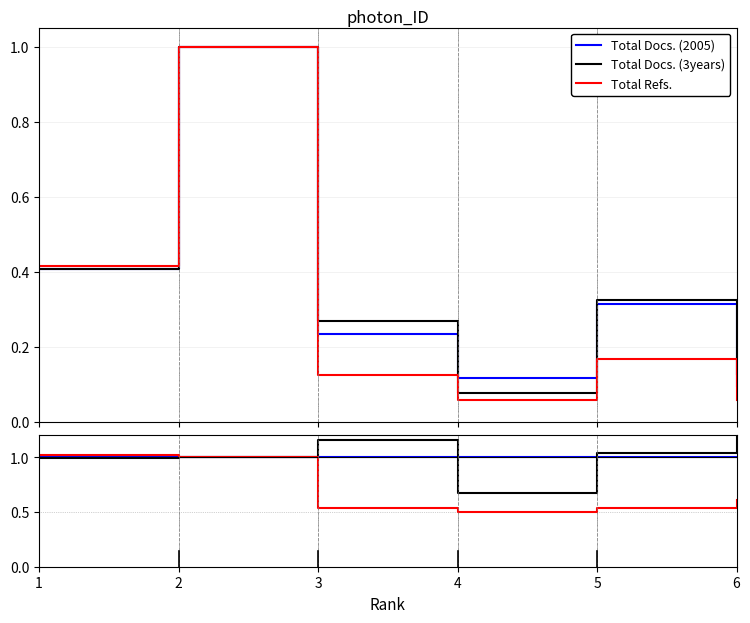

What is the highest value of the Total Refs. series?

1.0